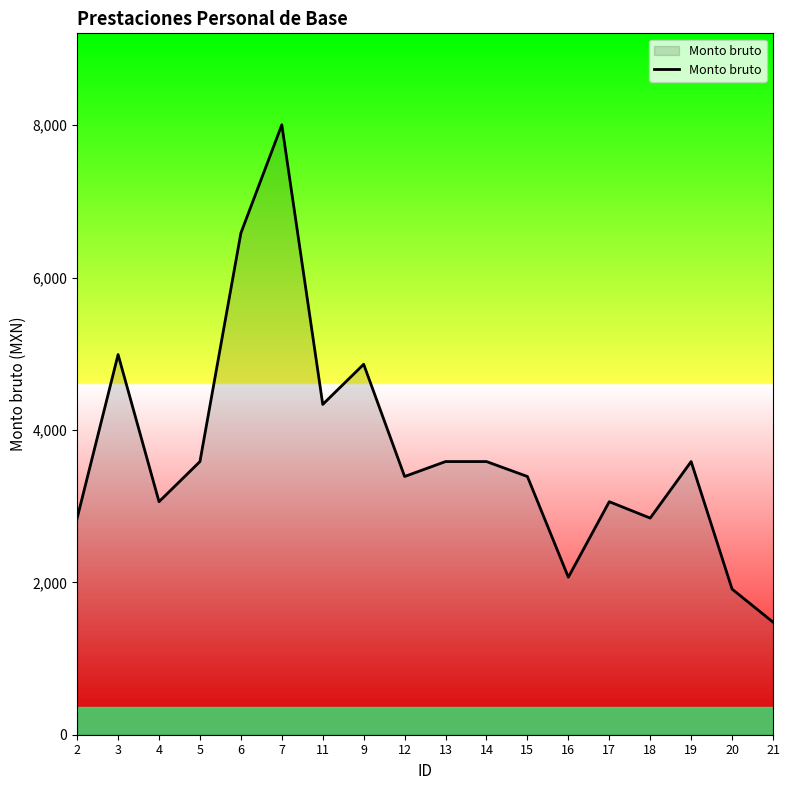

What is the difference between the maximum and second lowest values?

6092.8